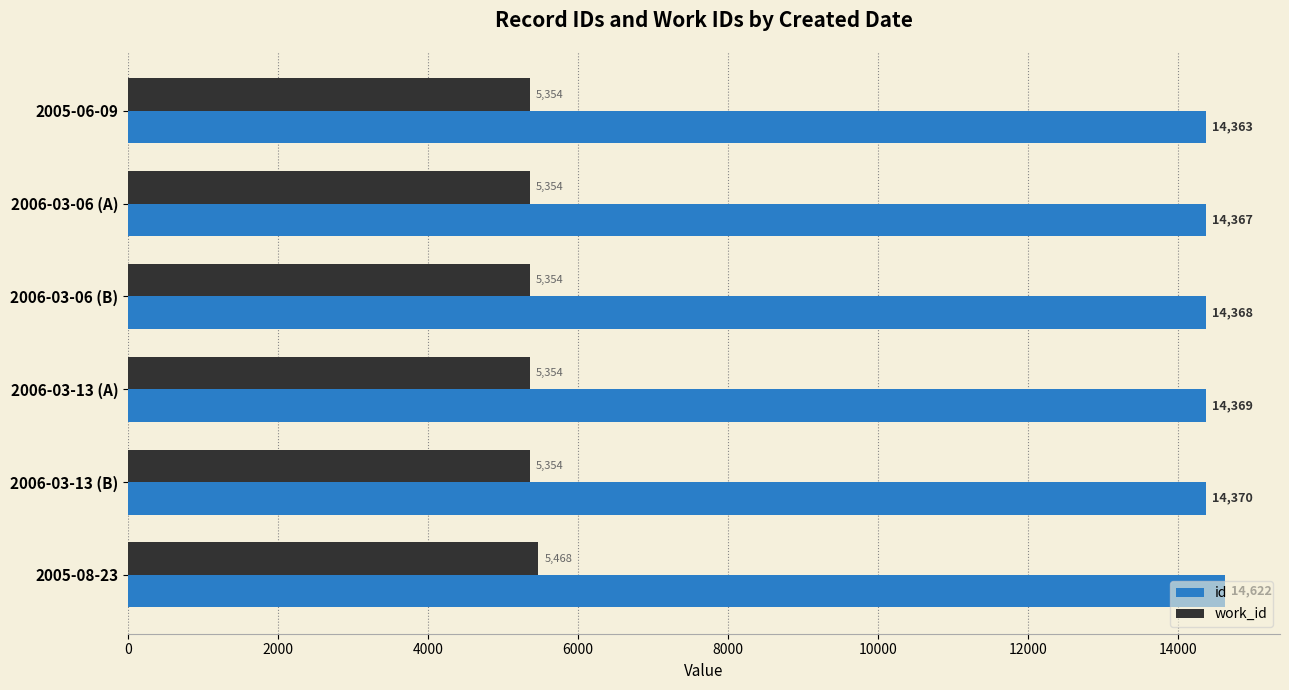

Which series has the widest spread of values?

id